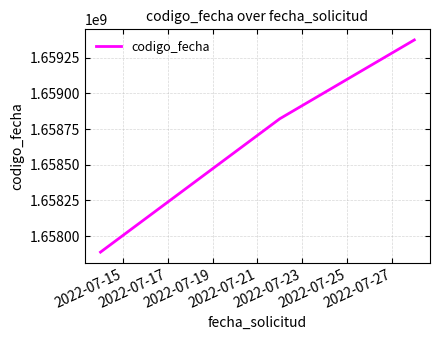

What is the sum of all values?

4976084443